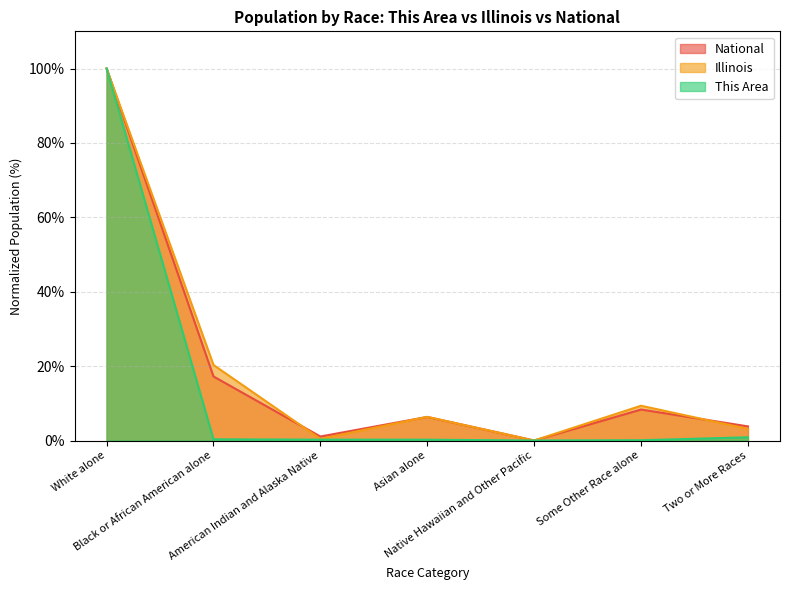

How many lines are shown in the chart?

3